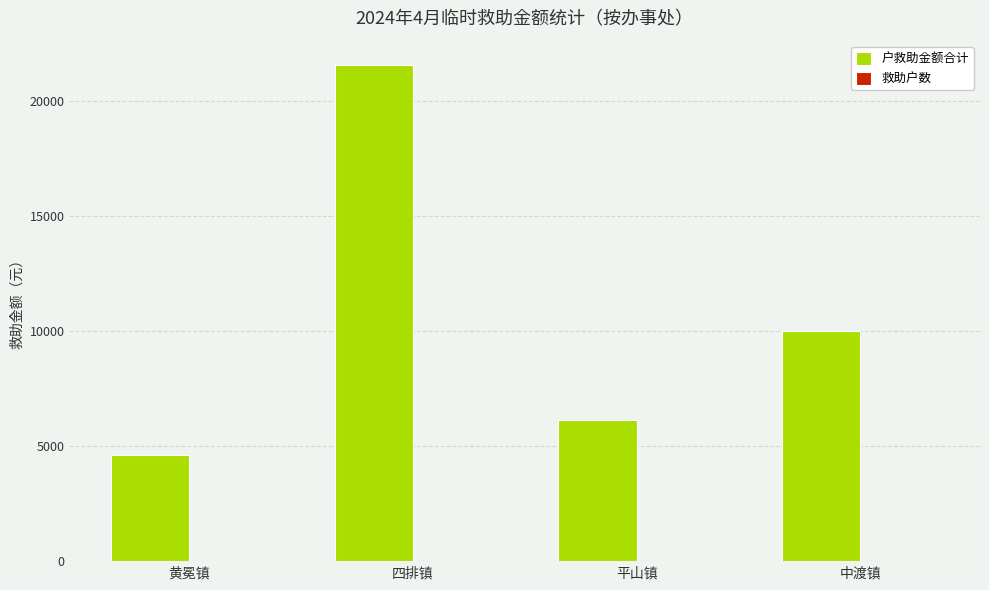

What is the sum of the 户救助金额合计 values at 平山镇 and 四排镇?

27720